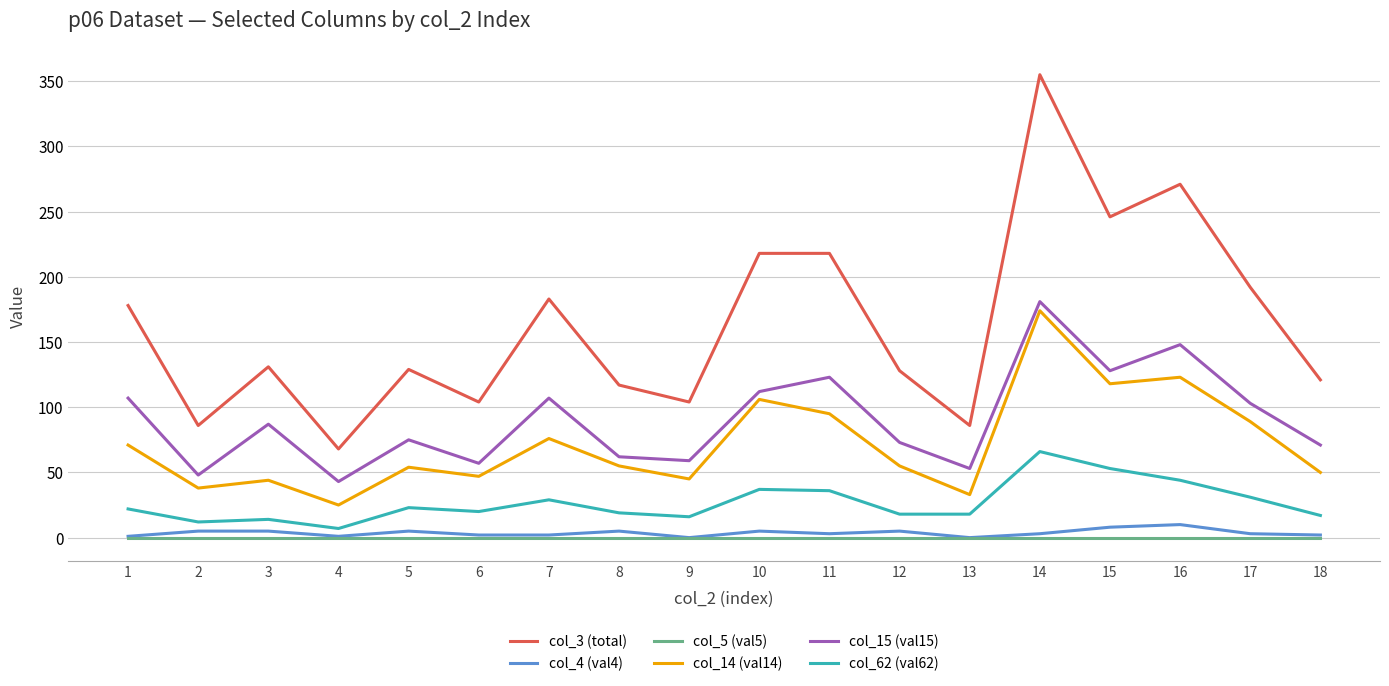

Count the number of data series in this chart.

6